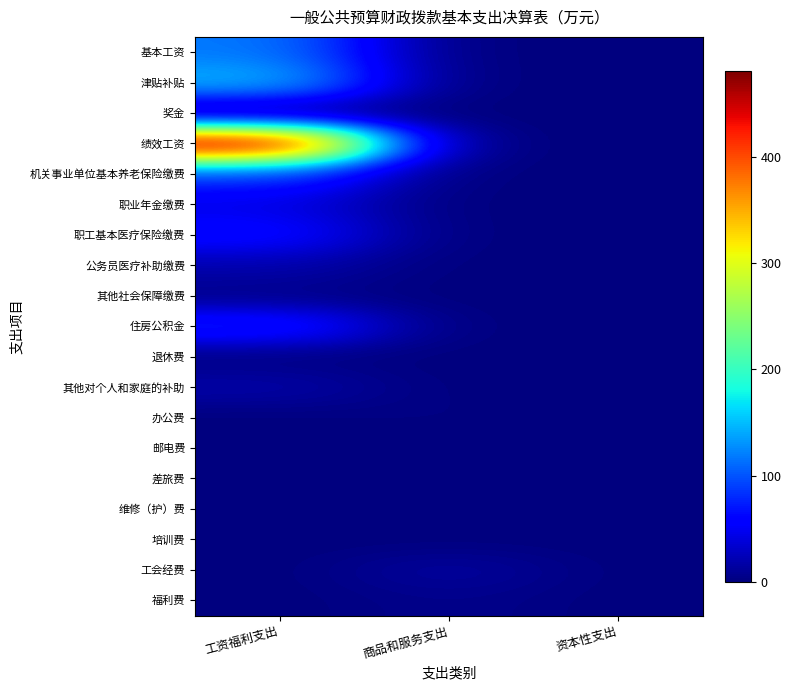

What is the spread (max minus min) of values at 商品和服务支出?

15.2